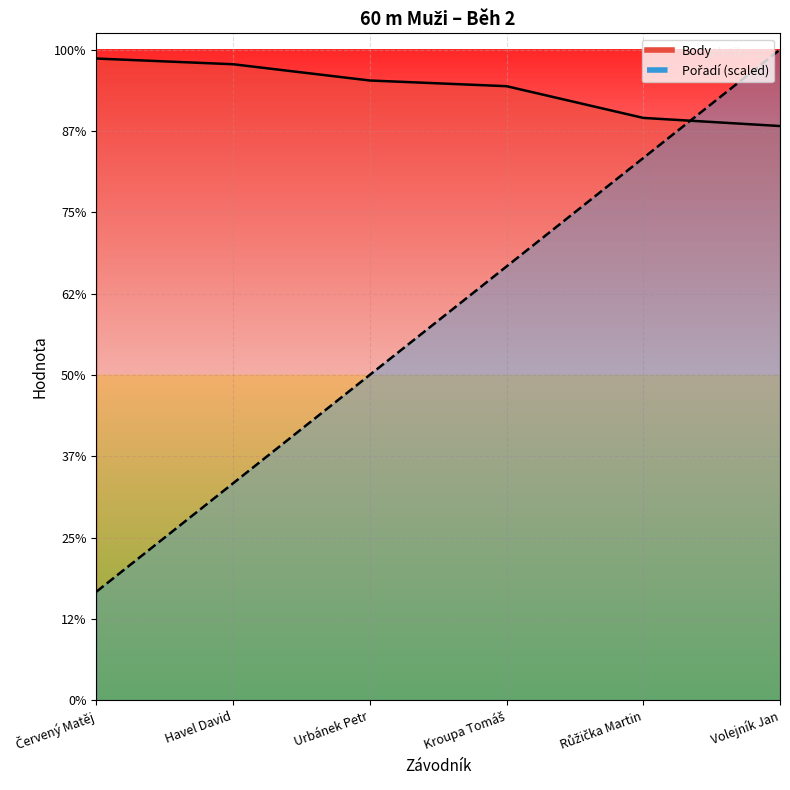

At which label does Body first exceed 762?

Červený Matěj